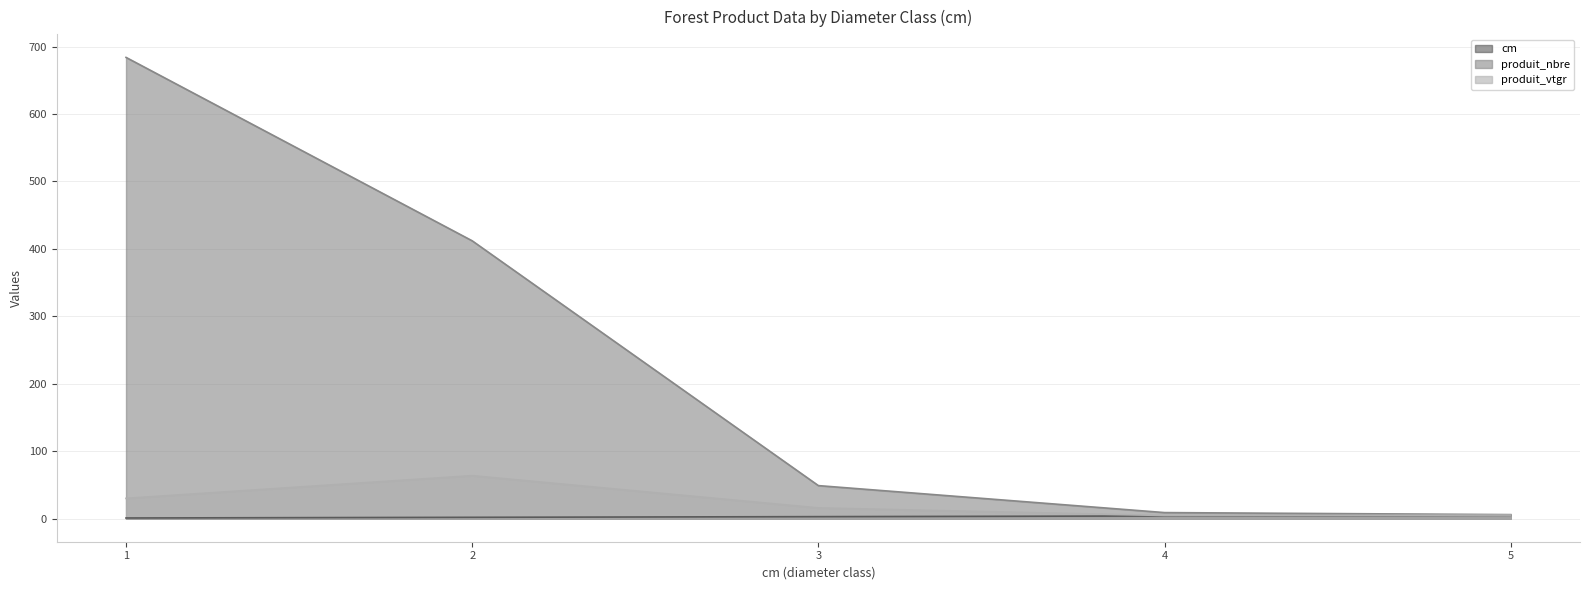

Does the chart display data point markers on the line(s)?

No